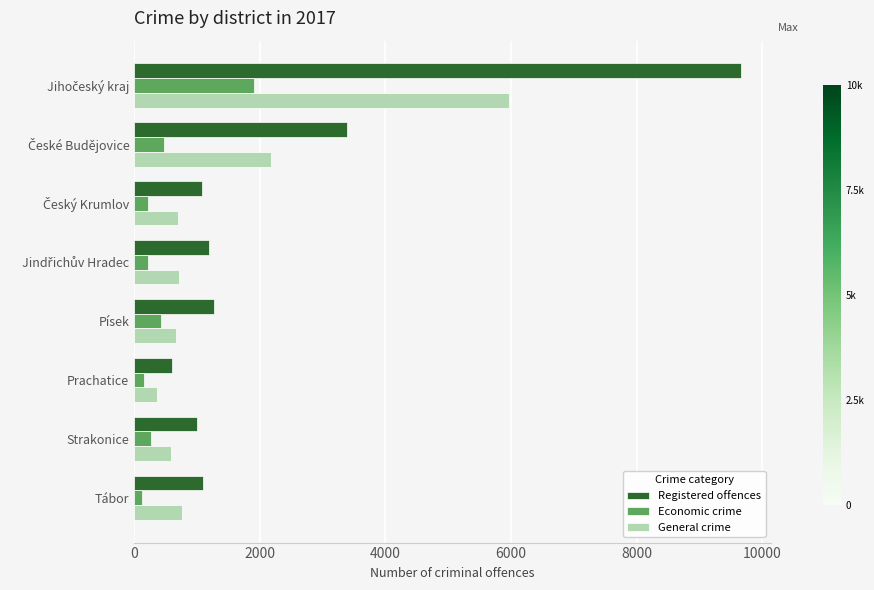

What are all the series names shown in the legend?

Registered offences, Economic crime, General crime